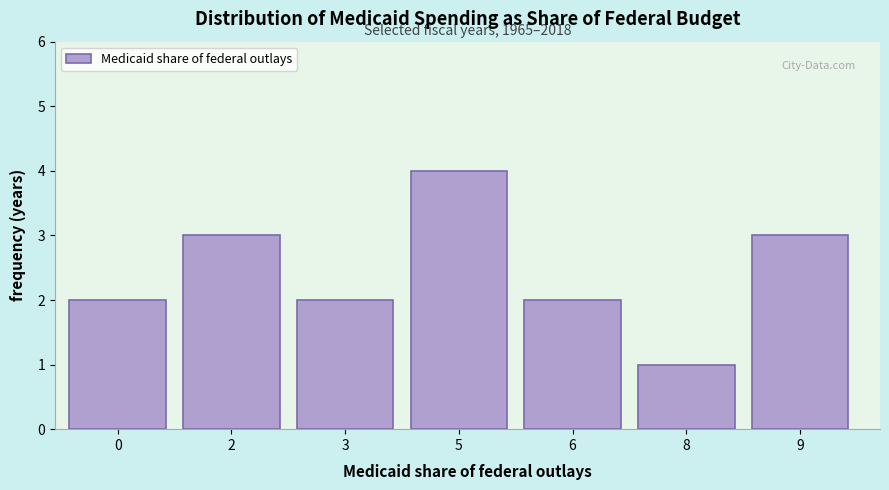

Reading left to right, list all the values displayed in this chart.

0=2	2=3	3=2	5=4	6=2	8=1	9=3